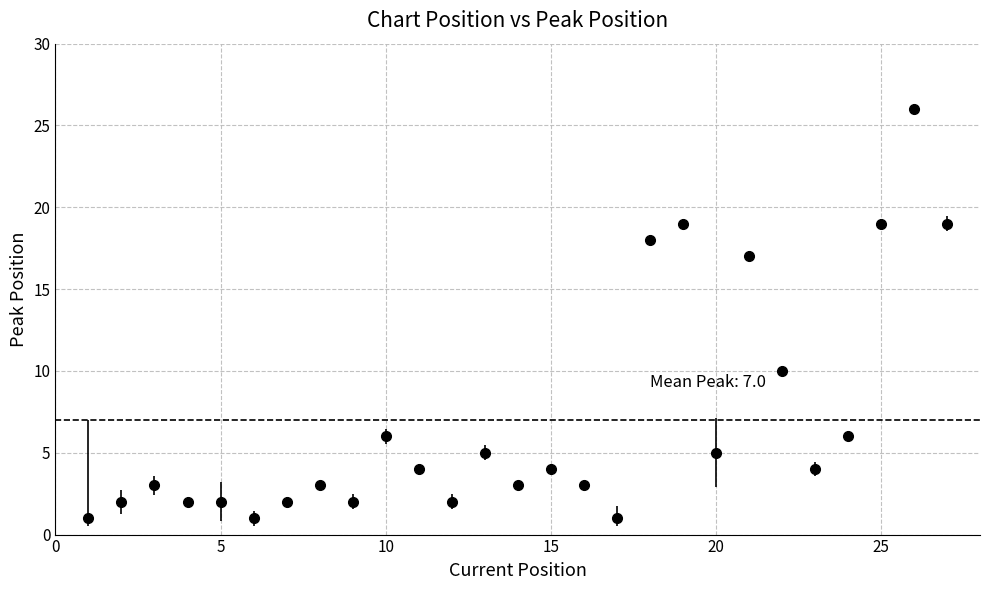

True or false: there are more than 0 points higher than both neighbors.

True